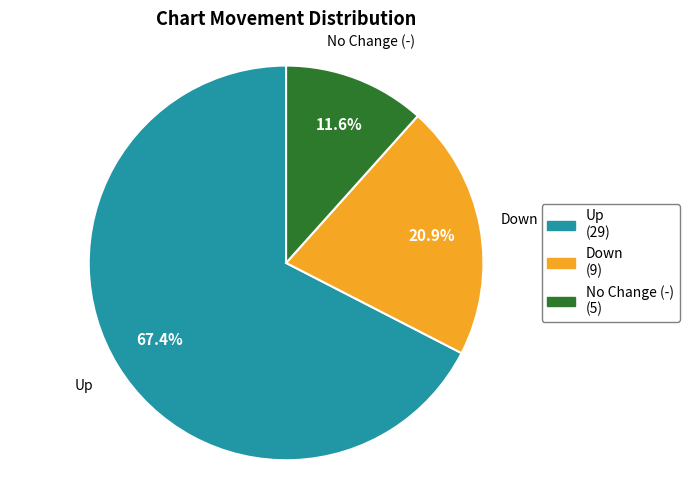

How many segments does this pie chart have?

3